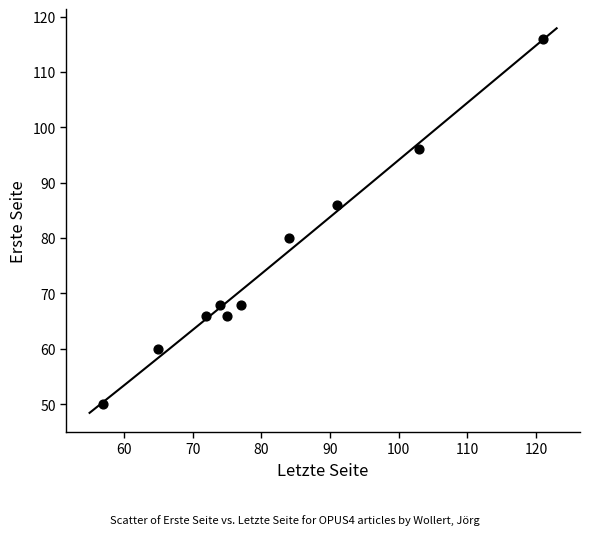

What is the average X value?

82